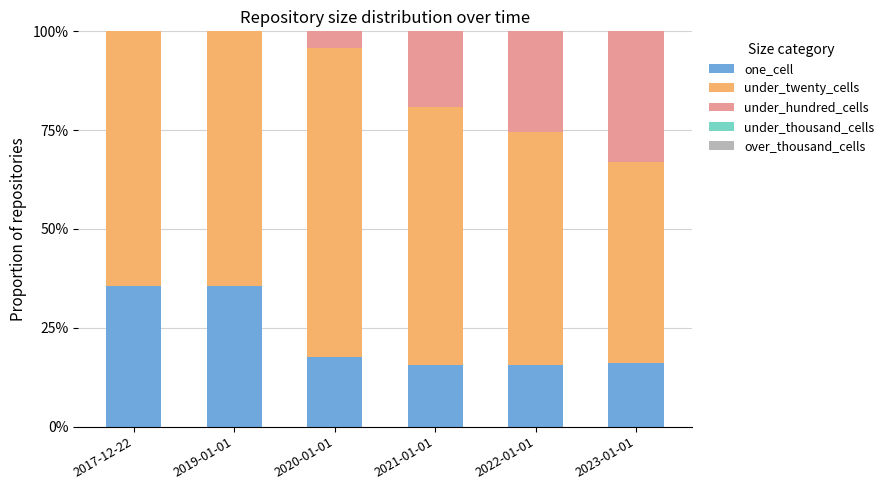

How many data points does each series have?

6